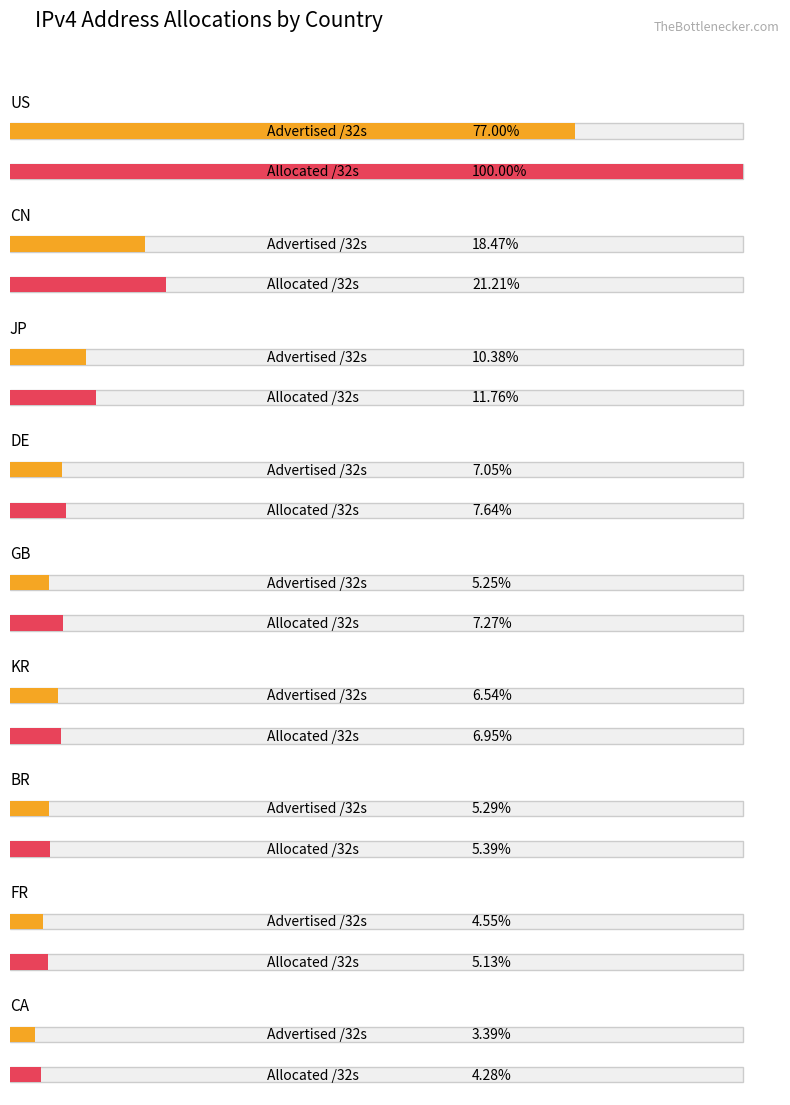

Count the number of data series in this chart.

2